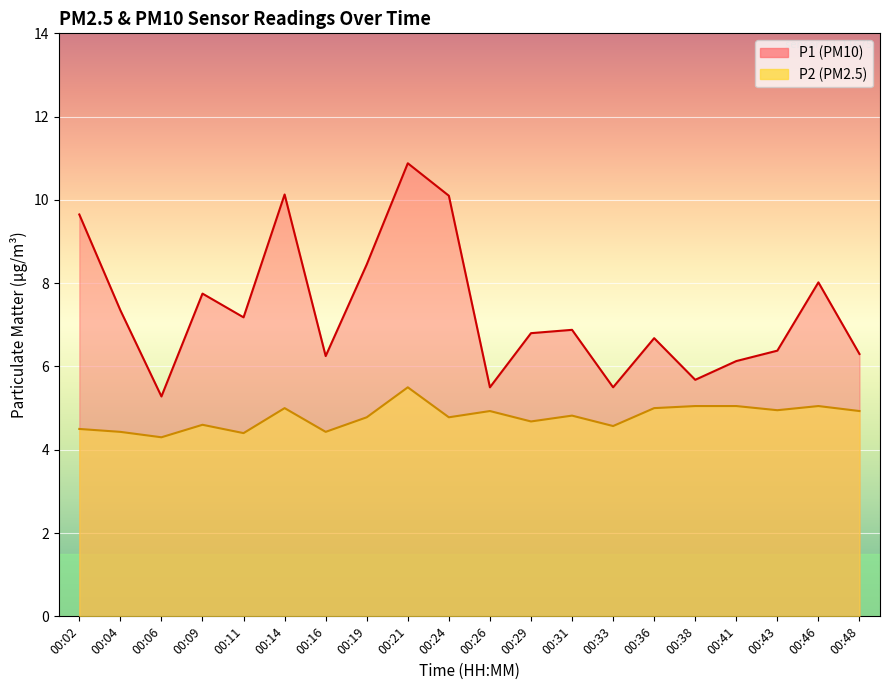

What is the difference between the second highest and minimum values in the P2 series?

0.8